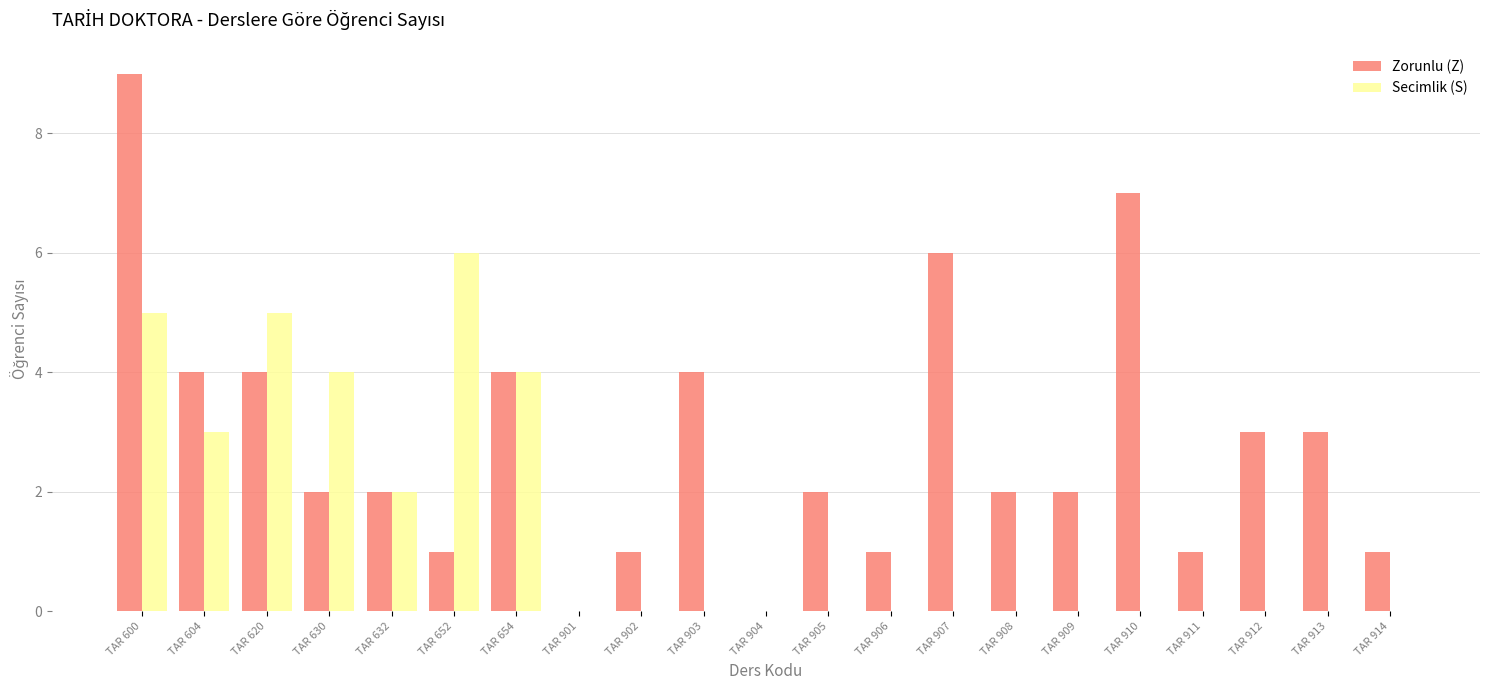

What is the maximum value for Secimlik (S)?

6